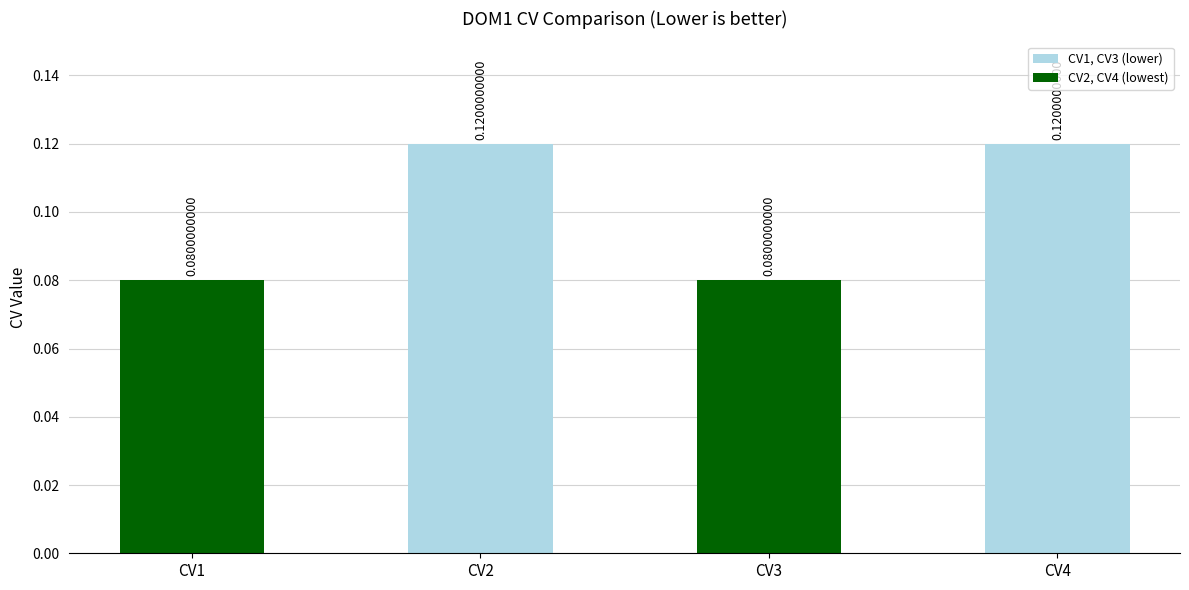

Between CV1 and CV2, which is larger?

CV2